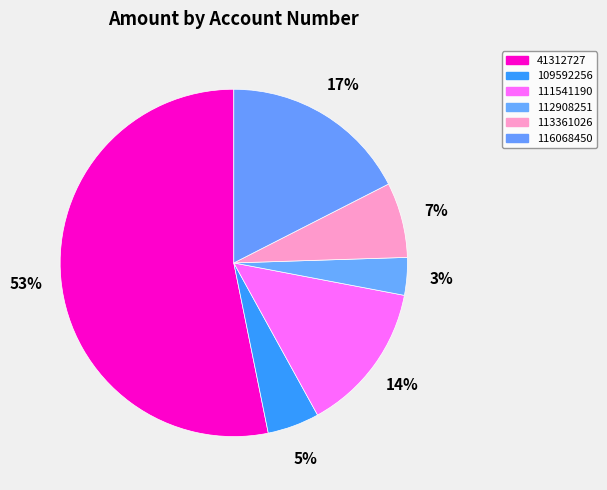

Which slice represents more than half of the pie?

41312727